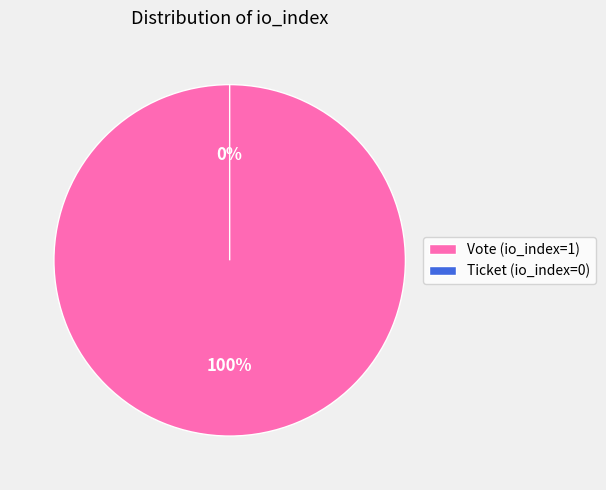

What percentage do Ticket (io_index=0) and Vote (io_index=1) together represent?

100.0%